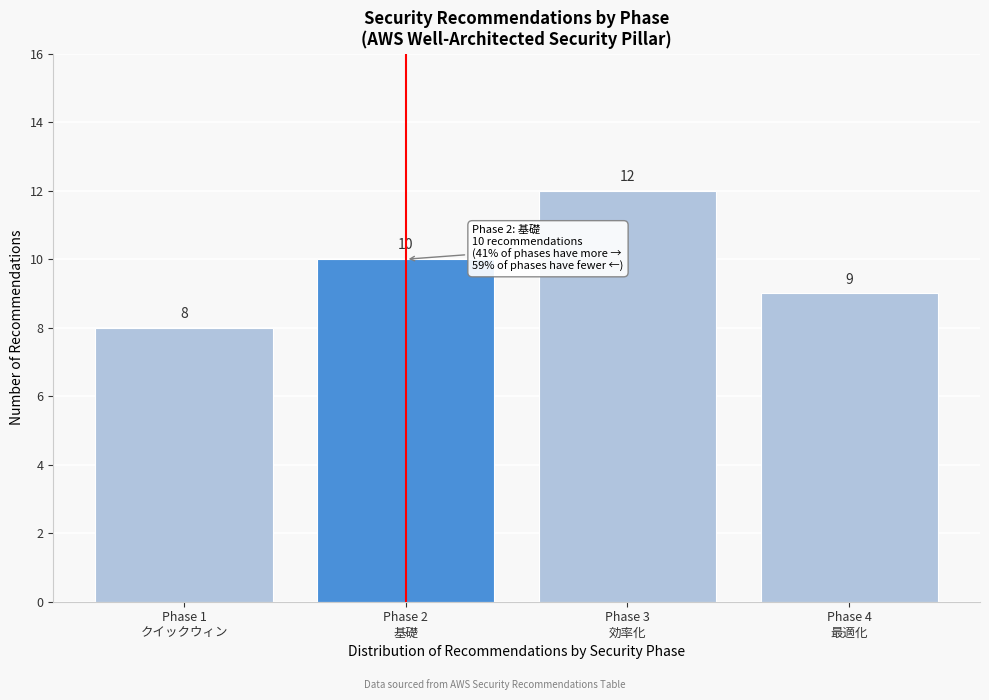

Reading left to right, list all the values displayed in this chart.

8	10	12	9